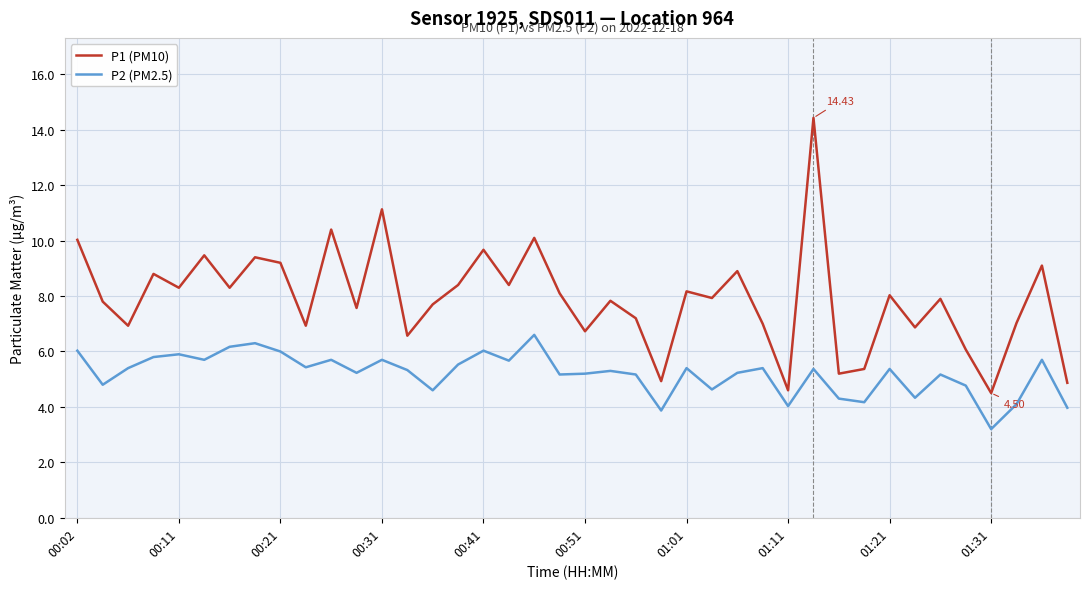

Which series has the largest total across all categories?

P1 (PM10)